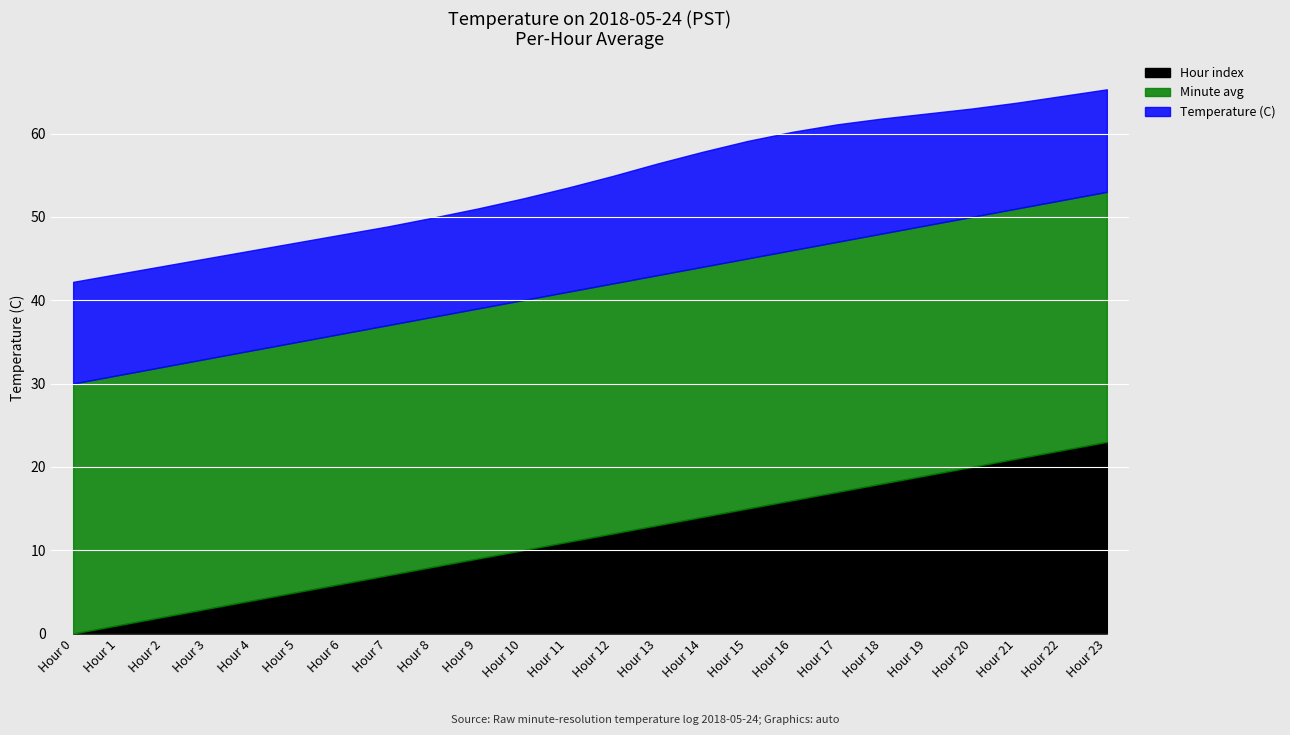

List the series in order of their peak value, highest first.

Minute avg, Hour index, Temperature (C)